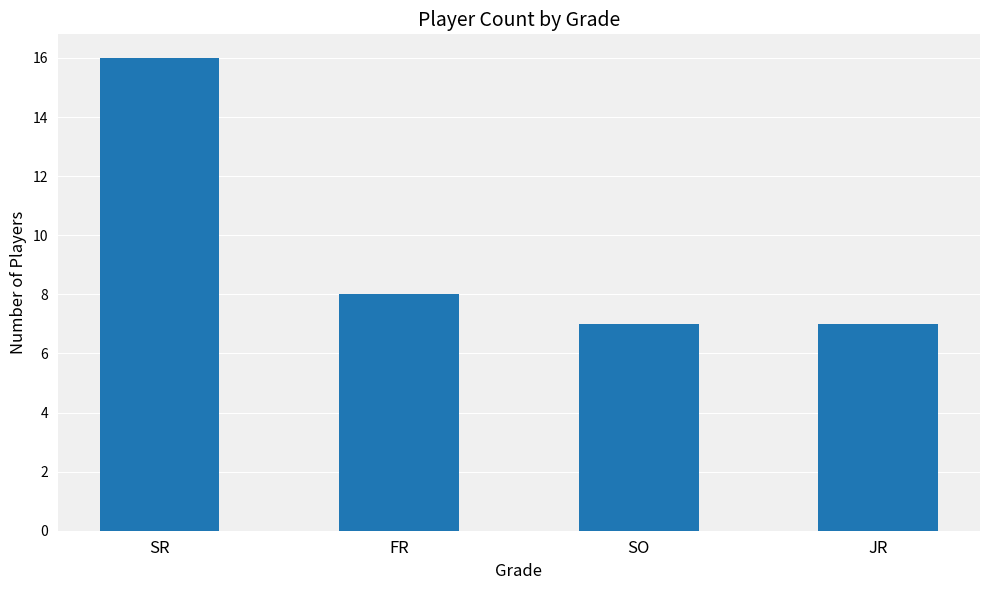

What is the greatest value displayed?

16